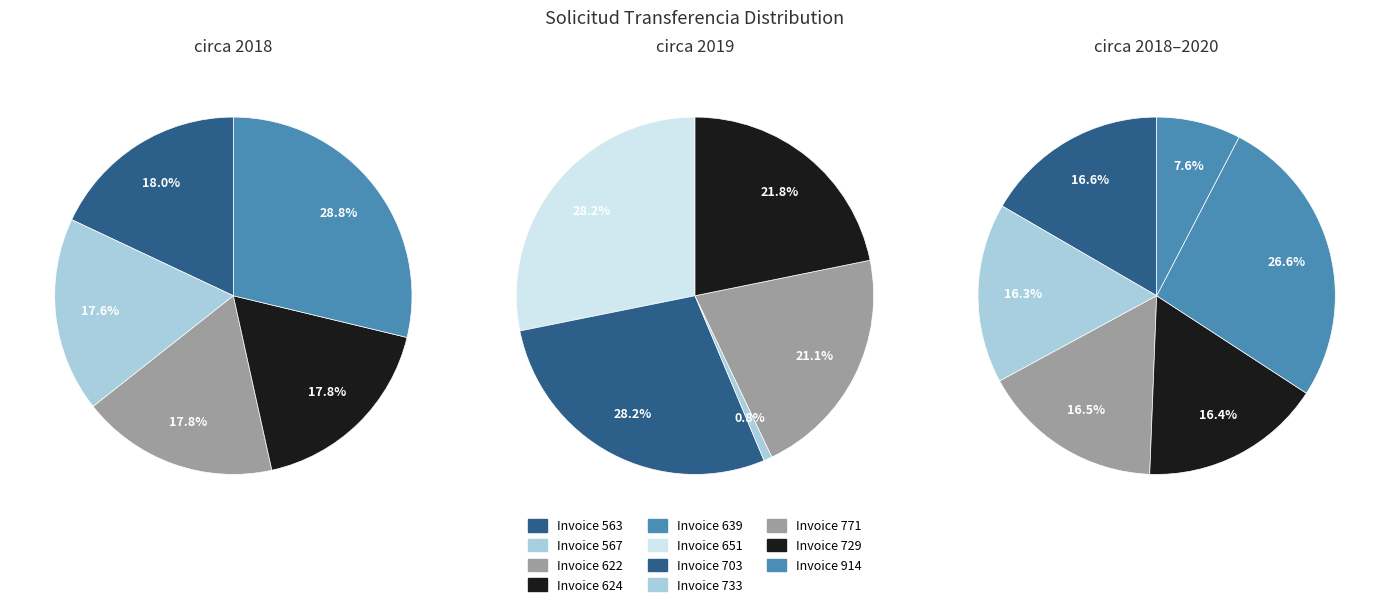

How many slices are in this pie chart?

11